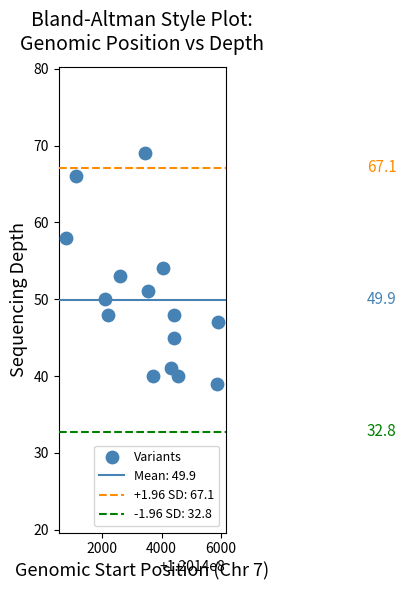

What is the range of Y values (max minus min)?

30